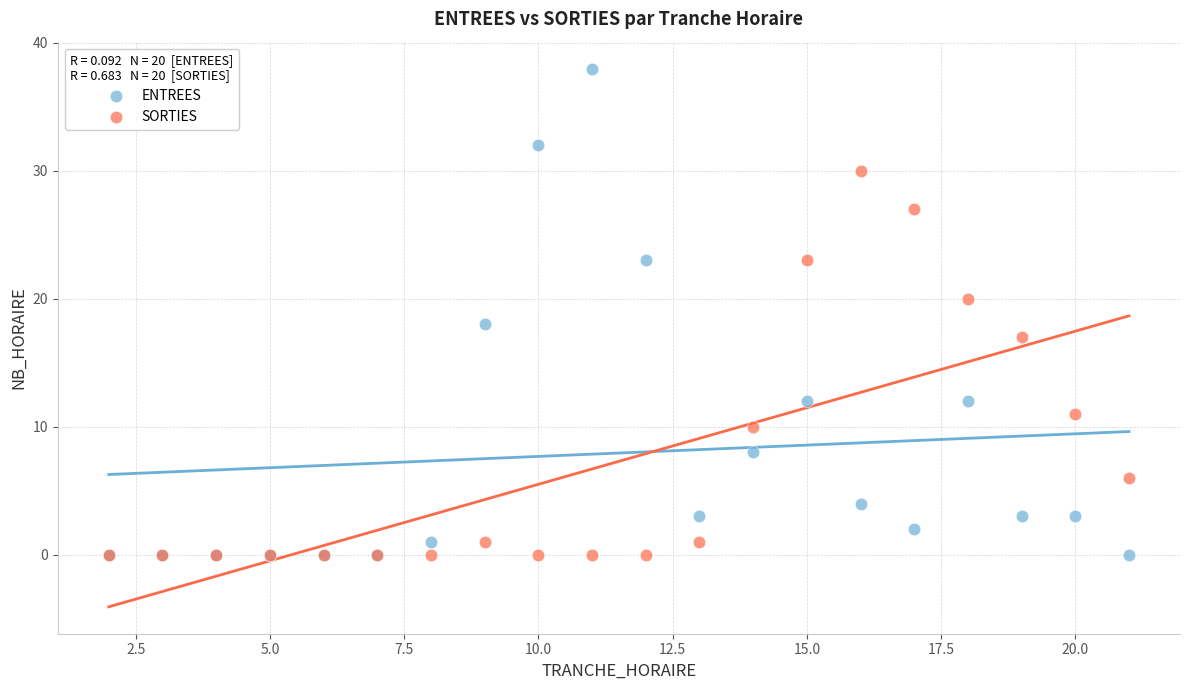

In the SORTIES series, what Y value is closest to 15?

17